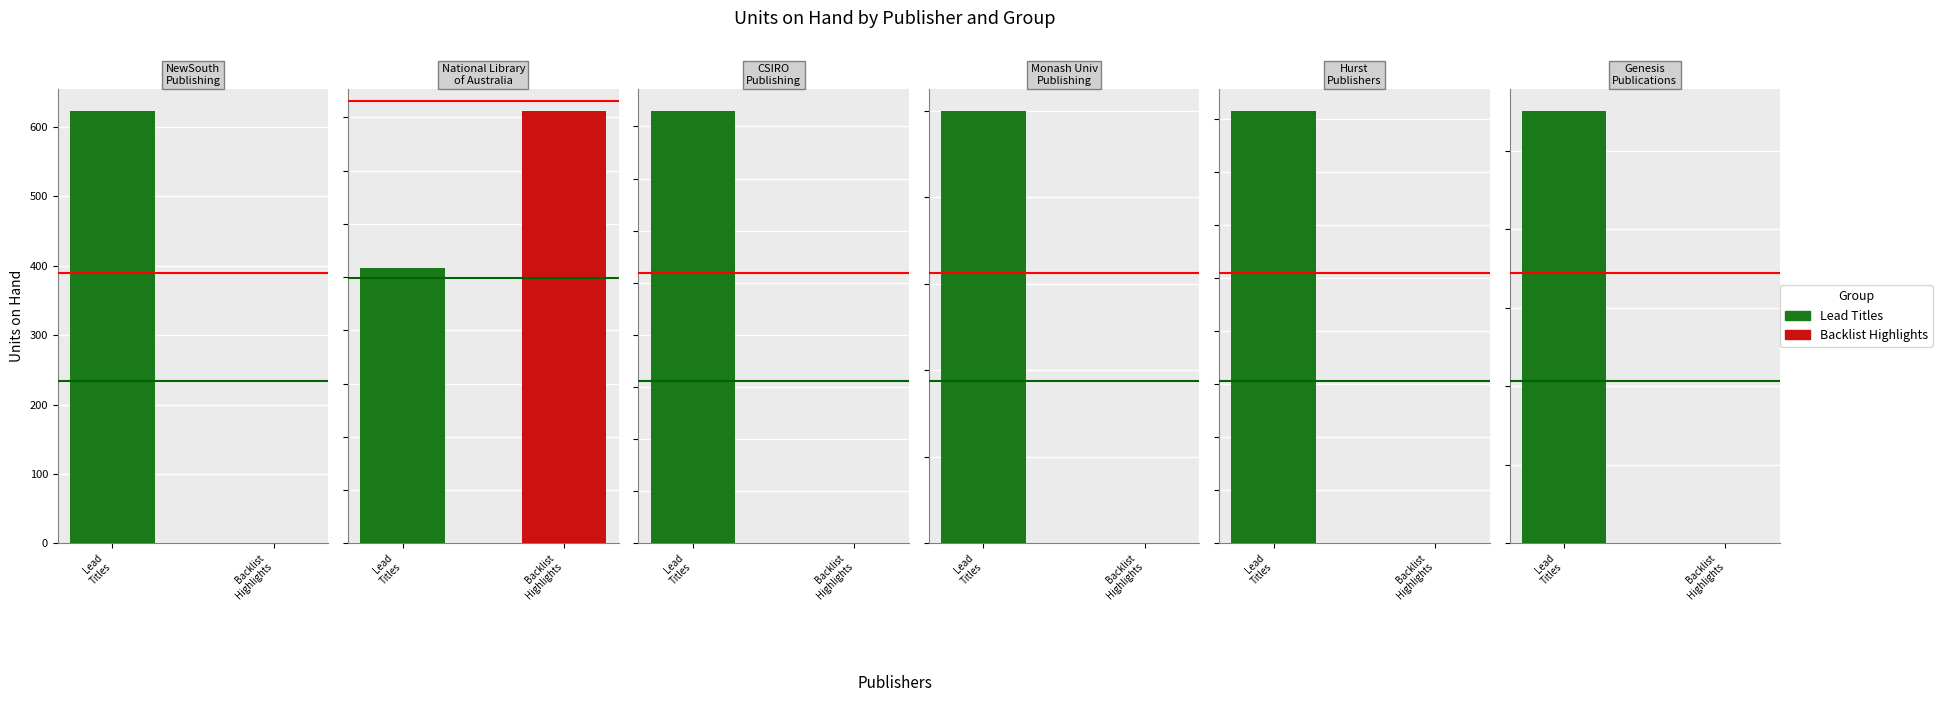

Which series has the largest total across all categories?

Lead Titles